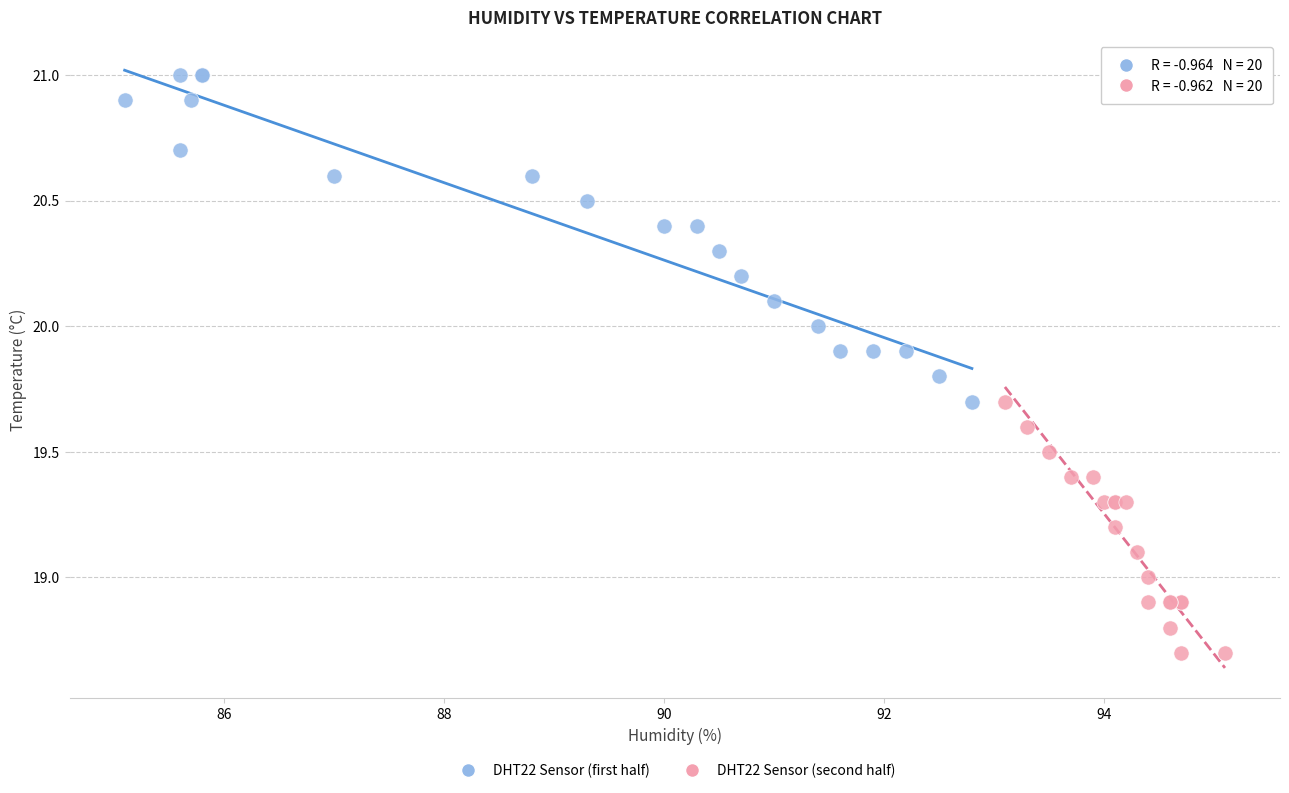

Which series has the largest Y range (max minus min)?

DHT22 Sensor (first half)